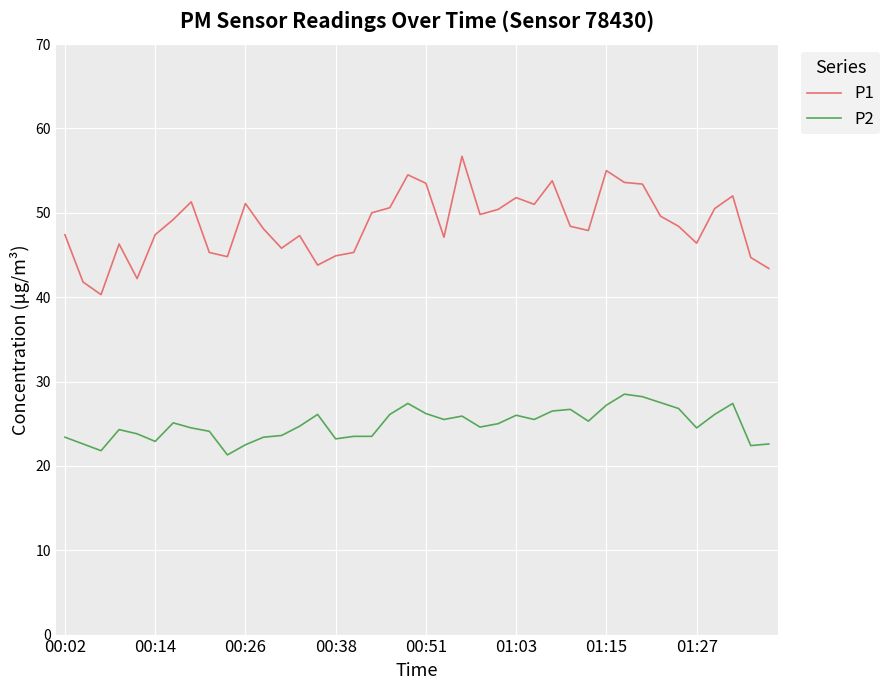

Which series has the largest range (max minus min)?

P1